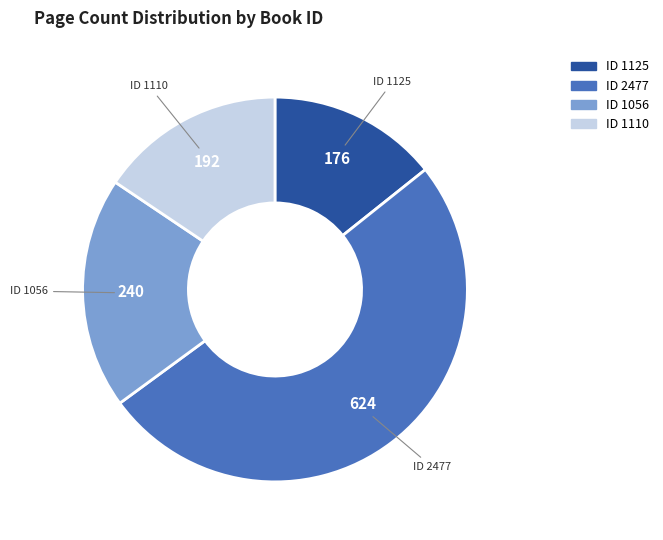

How many slices are in this pie chart?

4